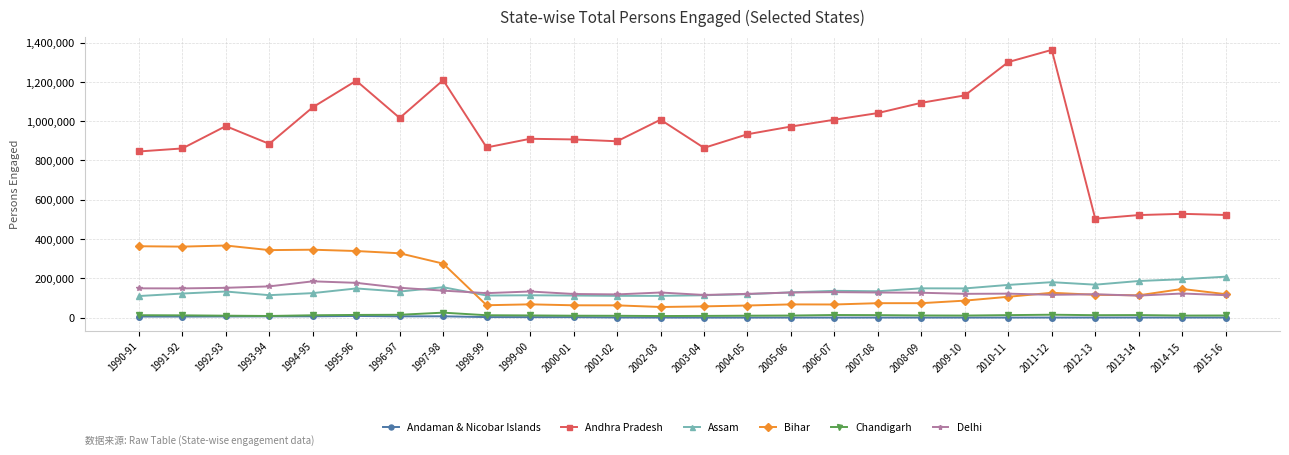

Is it true that Delhi equals 112180 at 2013-14?

True